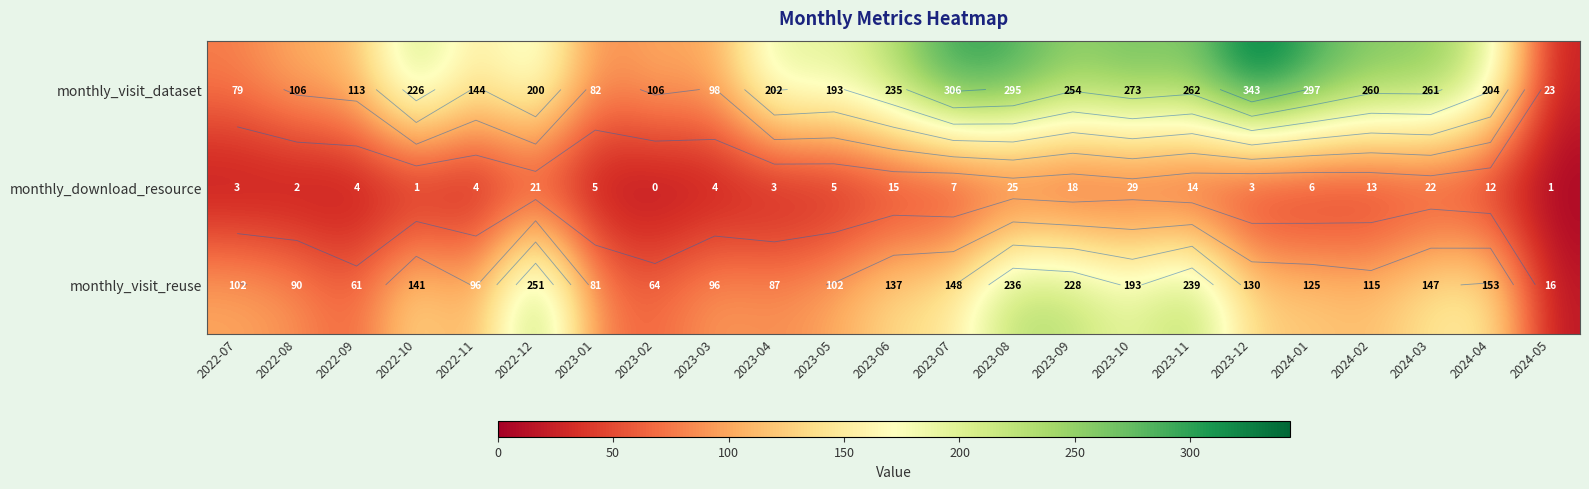

True or false: monthly_visit_dataset has a value of 314 at 2023-05.

False